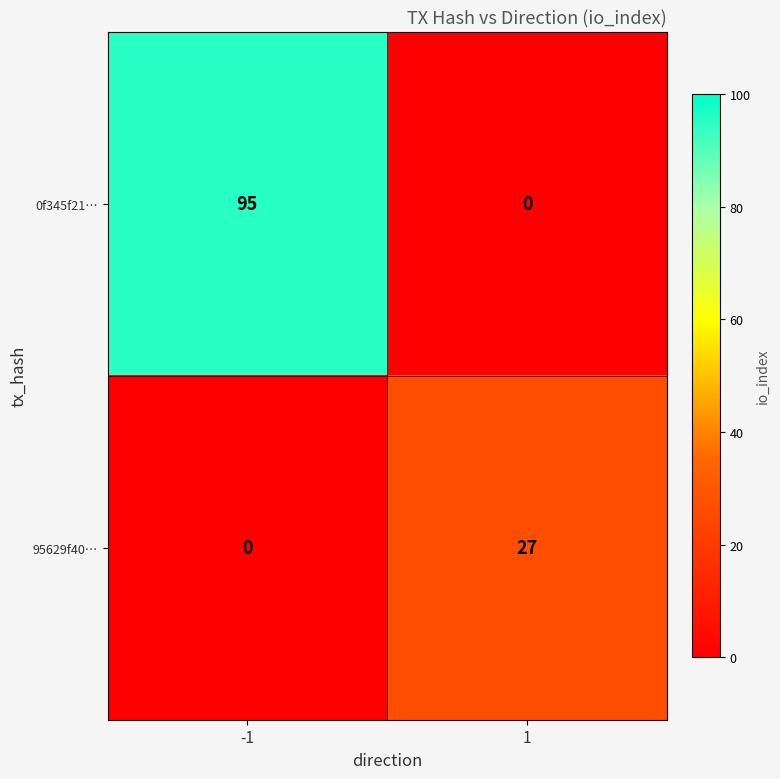

Which series has the largest range (max minus min)?

0f345f21…